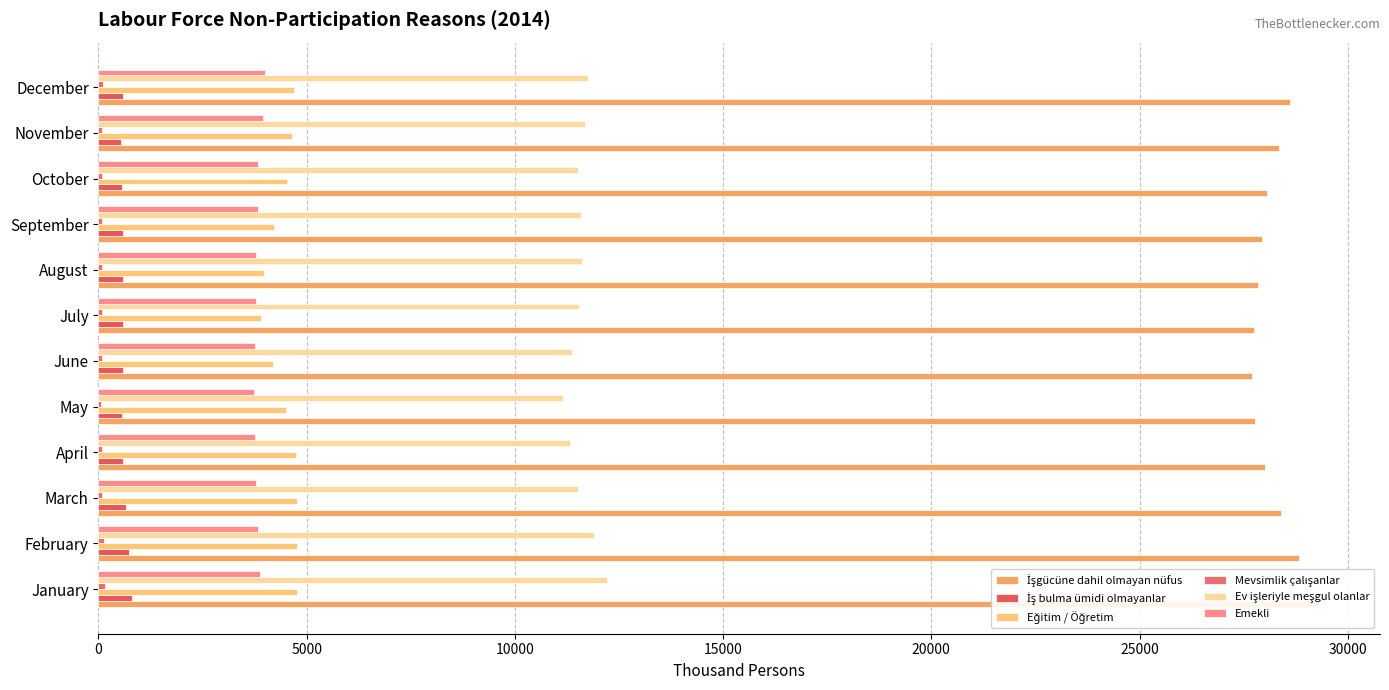

Where is Eğitim / Öğretim nearest to the value 4328?

September